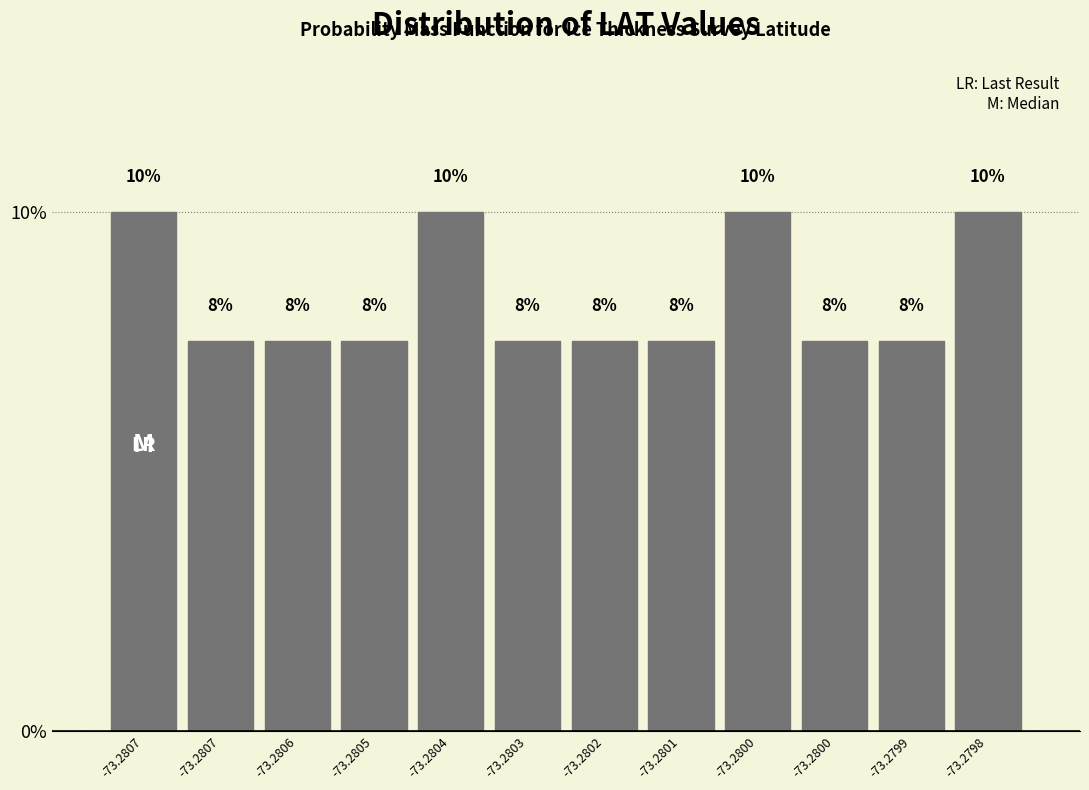

Are the bars horizontal?

No